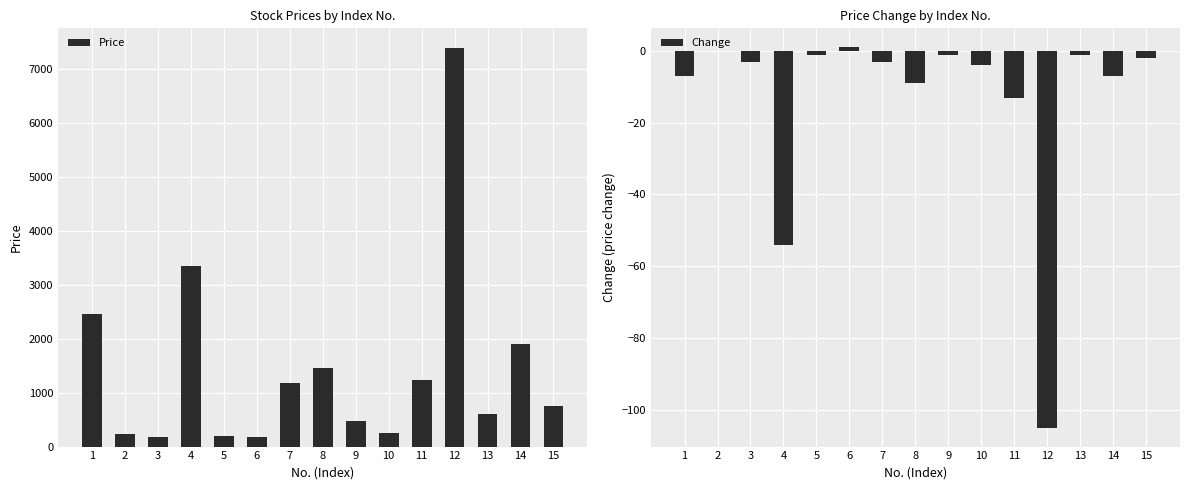

What is the difference between the second highest and second lowest values in the Price series?

3158